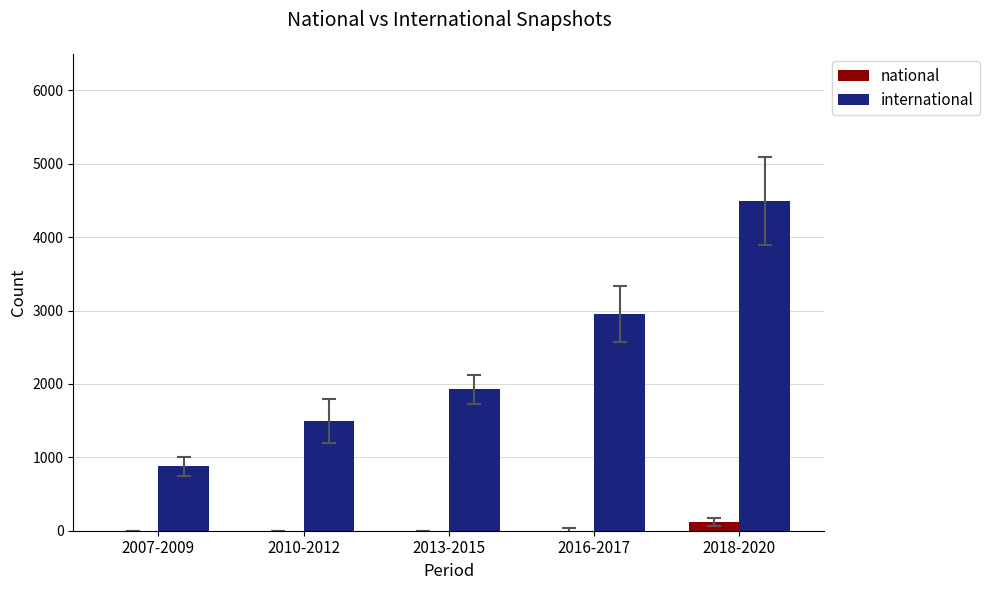

How many categories are shown in the chart?

5